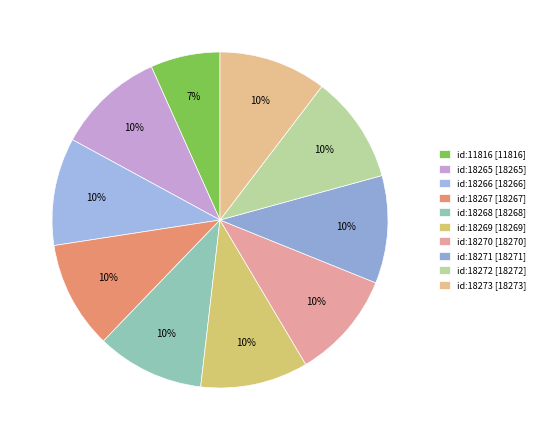

Does any single category account for the majority?

No